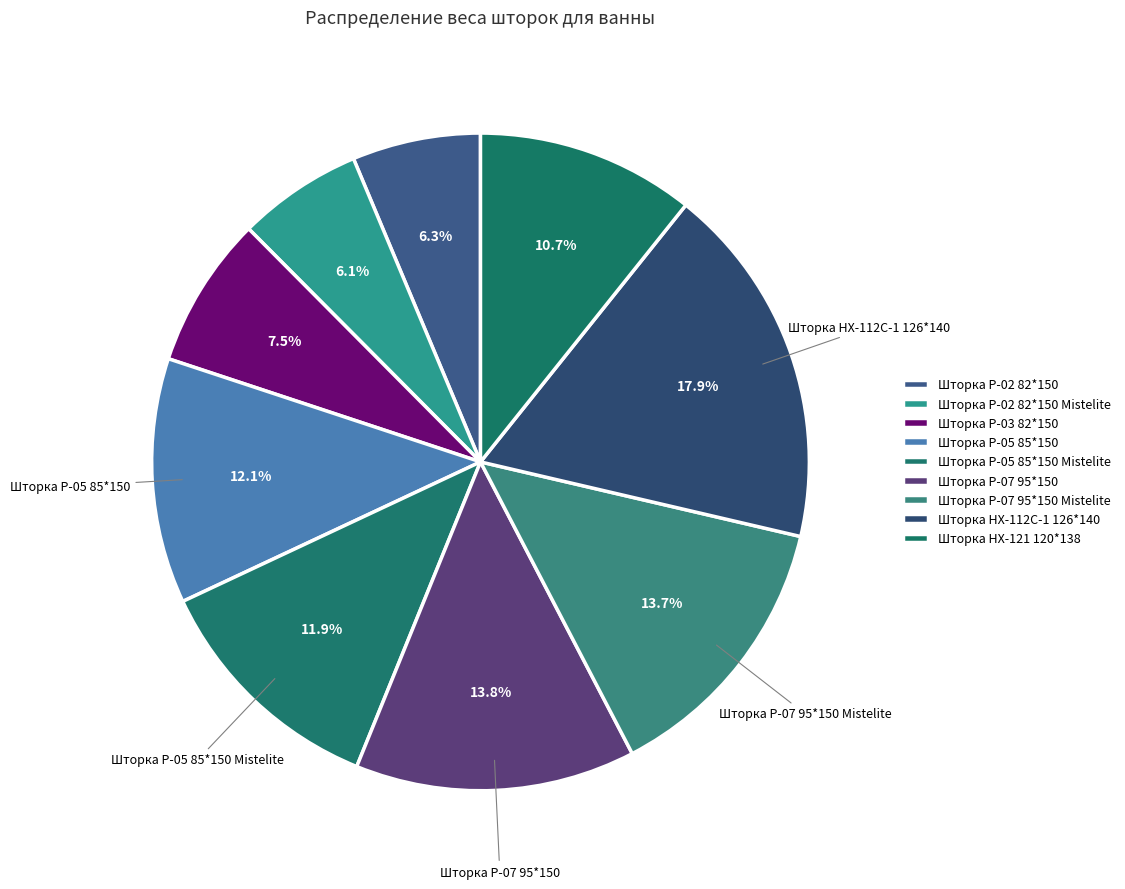

How much of the chart is everything except Шторка P-02 82*150?

93.7%